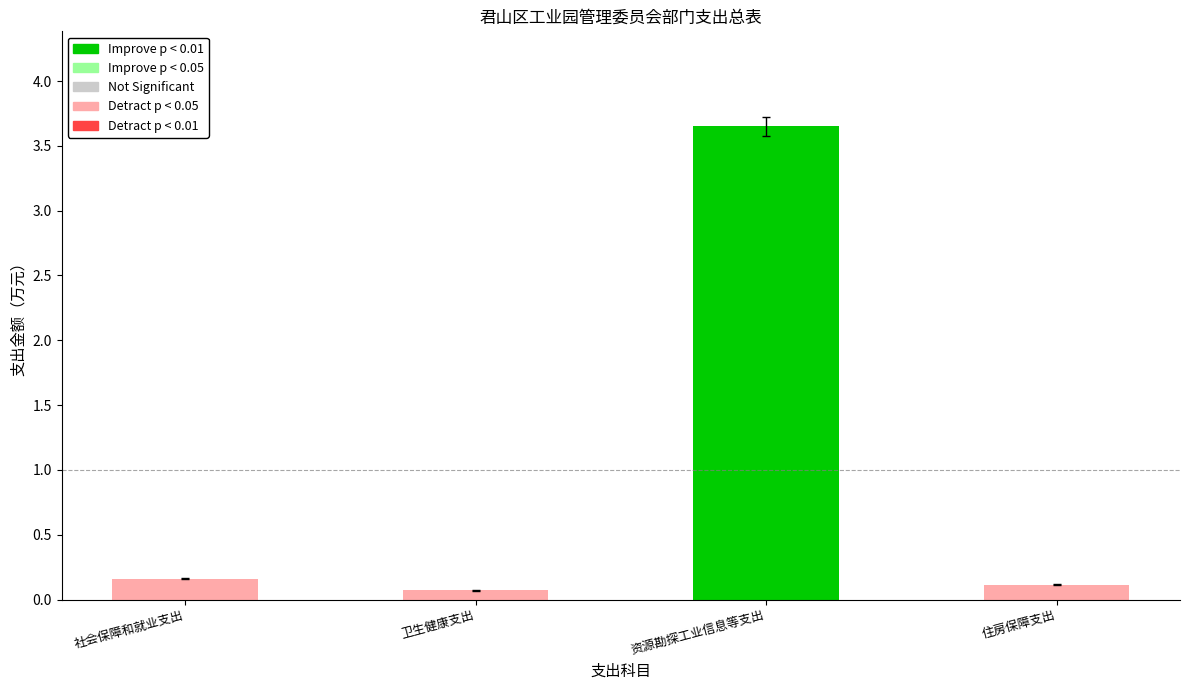

What is the minimum value shown in the chart?

0.1